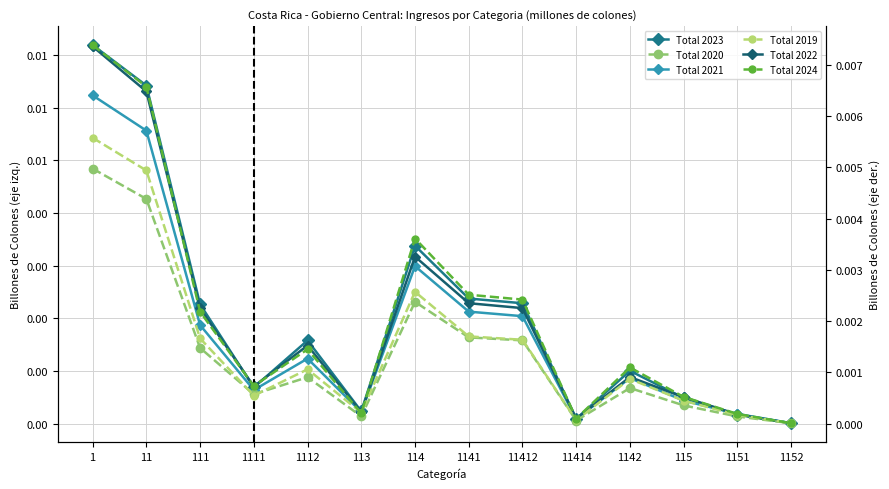

What is the difference between the highest and lowest values at 1142?

0.4